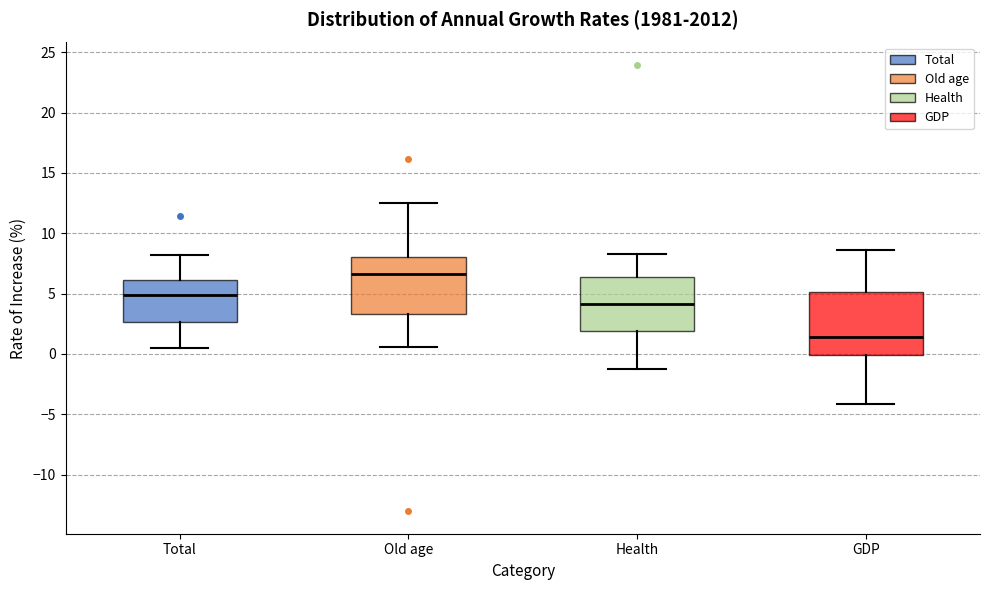

Reading left to right, transcribe this box plot: for each box, give where its median line is, the range the box spans, and where its two whiskers end, as read against the y-axis. The values are not printed on the chart, so give them approximately, as read against the axis.

Total: median 5.0, box 2.5 to 6.0, whiskers 0.5 to 8.0
Old age: median 6.5, box 3.5 to 8.0, whiskers 0.5 to 12.5
Health: median 4.0, box 2.0 to 6.5, whiskers -1.5 to 8.5
GDP: median 1.5, box 0.0 to 5.0, whiskers -4.0 to 8.5